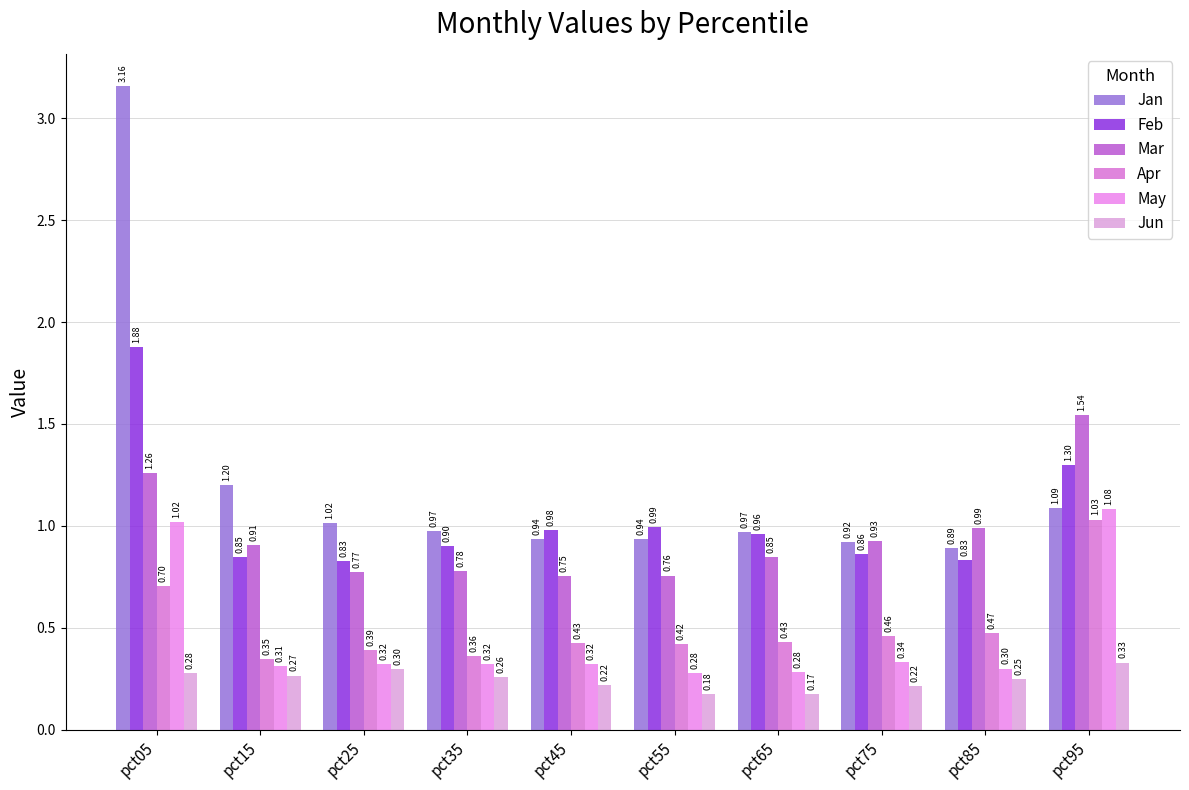

What is the value of the May bar at the 10th from the left?

1.1